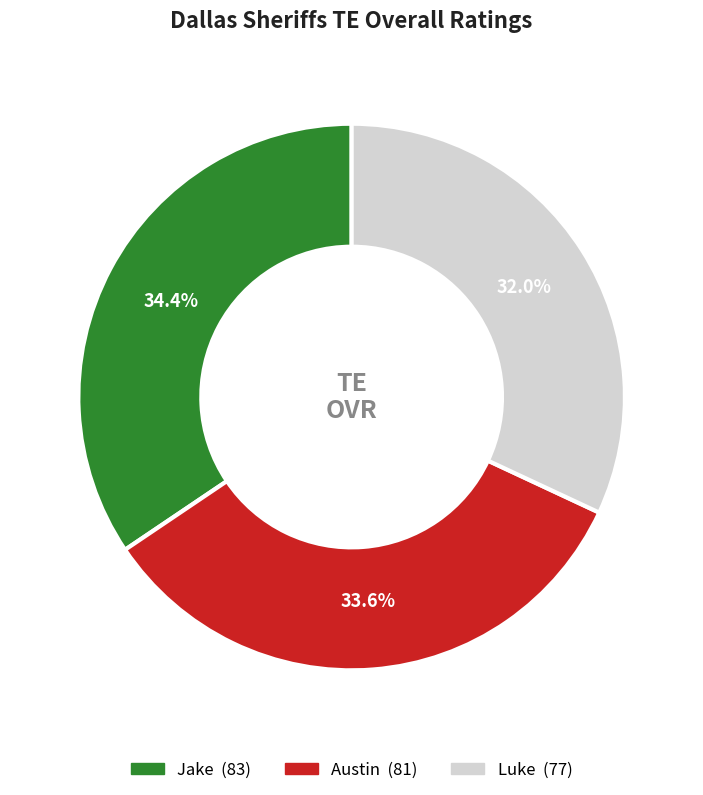

Combined, what portion of the pie is Austin and Jake?

68.0%